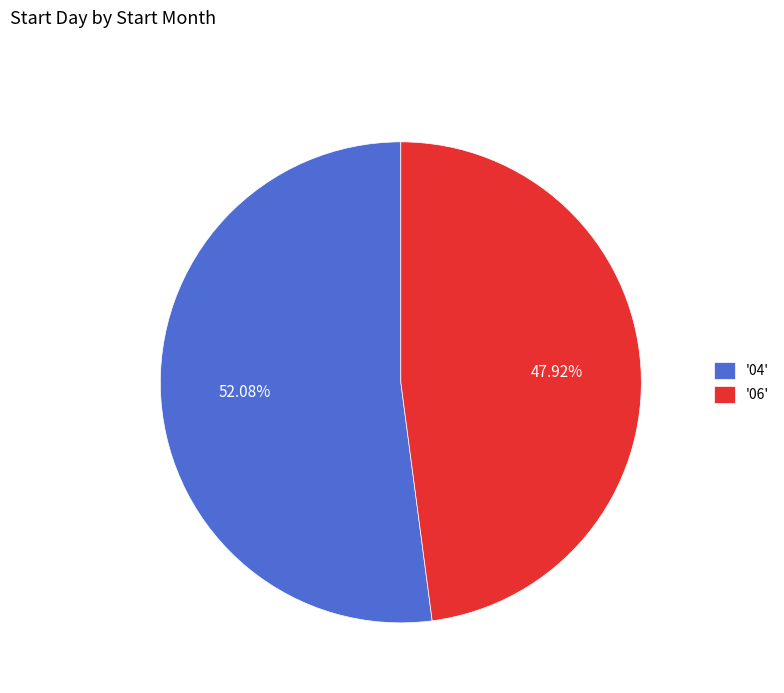

Count the number of slices in the pie.

2